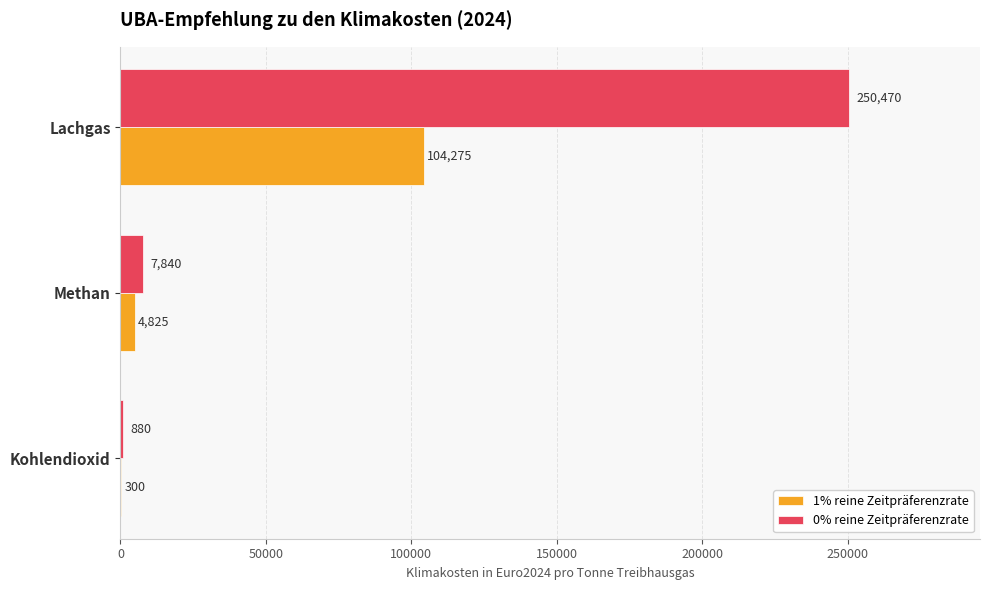

True or false: 1% reine Zeitpräferenzrate has a value of 300 at Kohlendioxid.

True